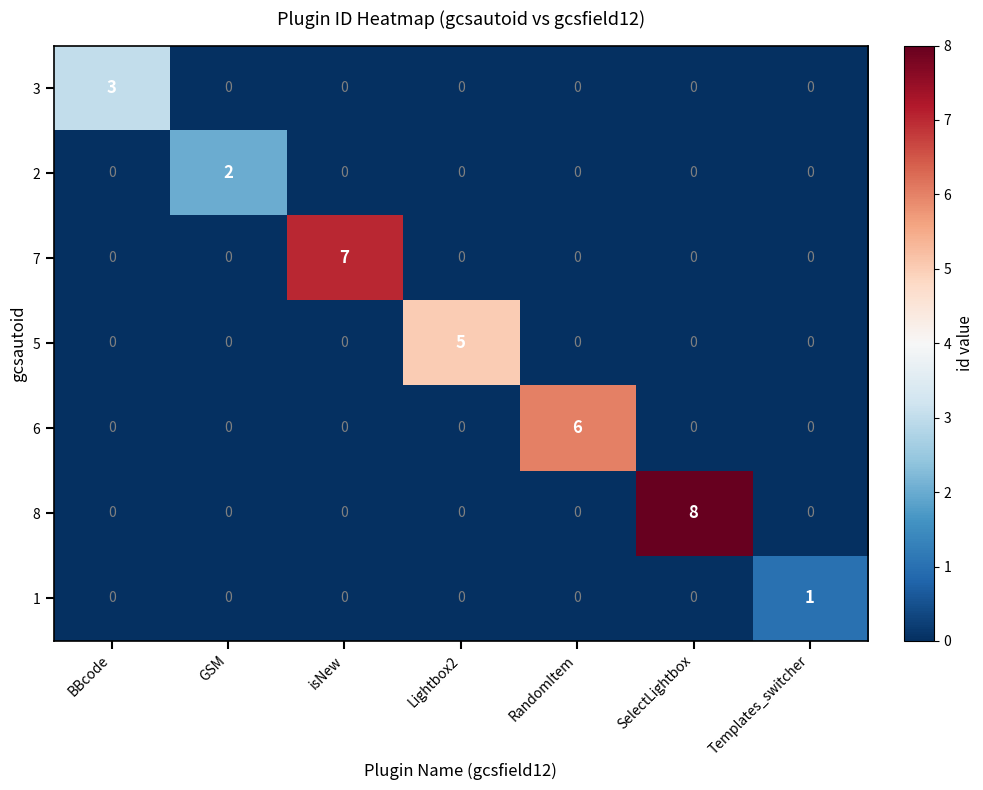

Count the number of categories in the chart.

7